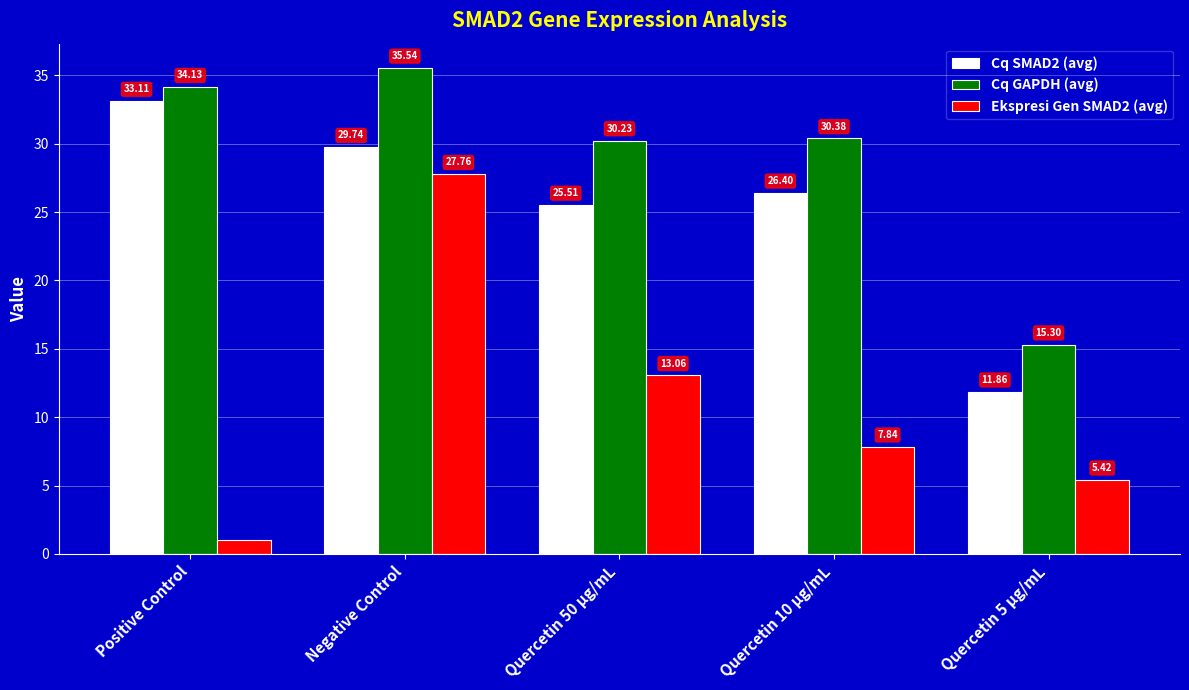

What is the difference between the maximum and minimum values in the Ekspresi Gen SMAD2 (avg) series?

26.8